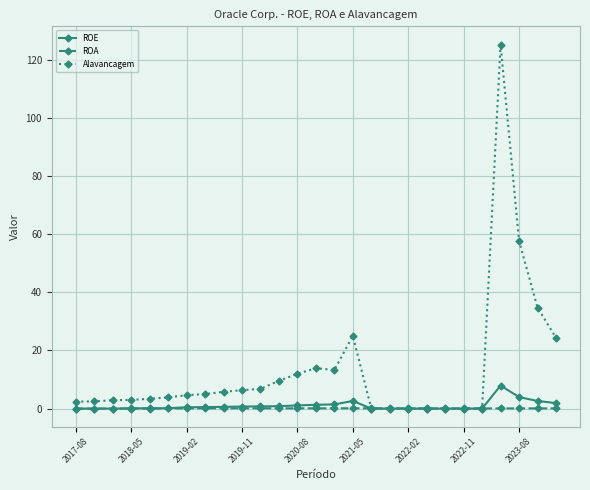

Which series has the widest spread of values?

Alavancagem